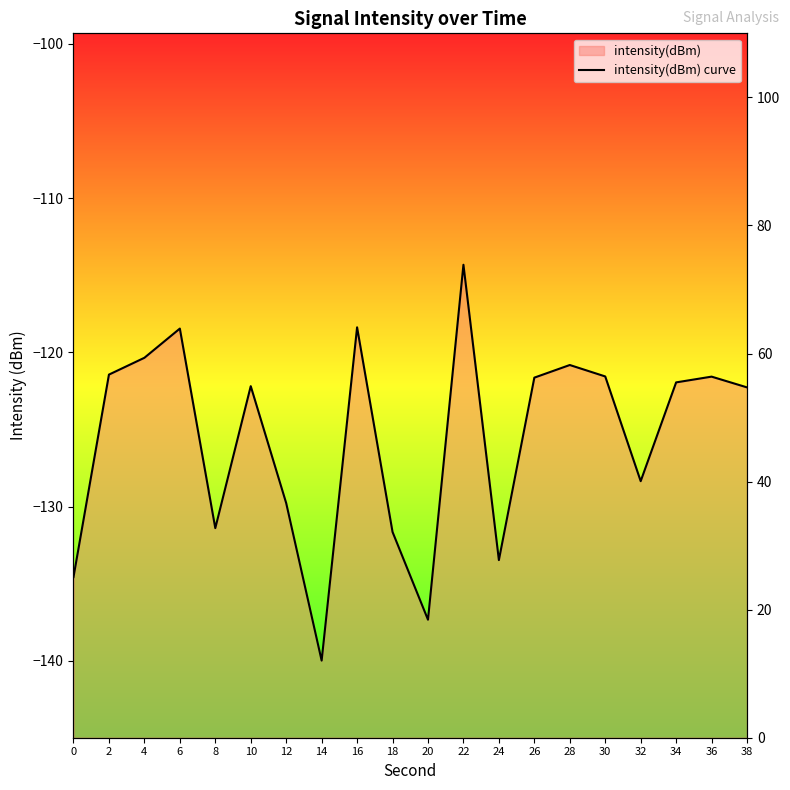

Where is the data nearest to the value -127?

32